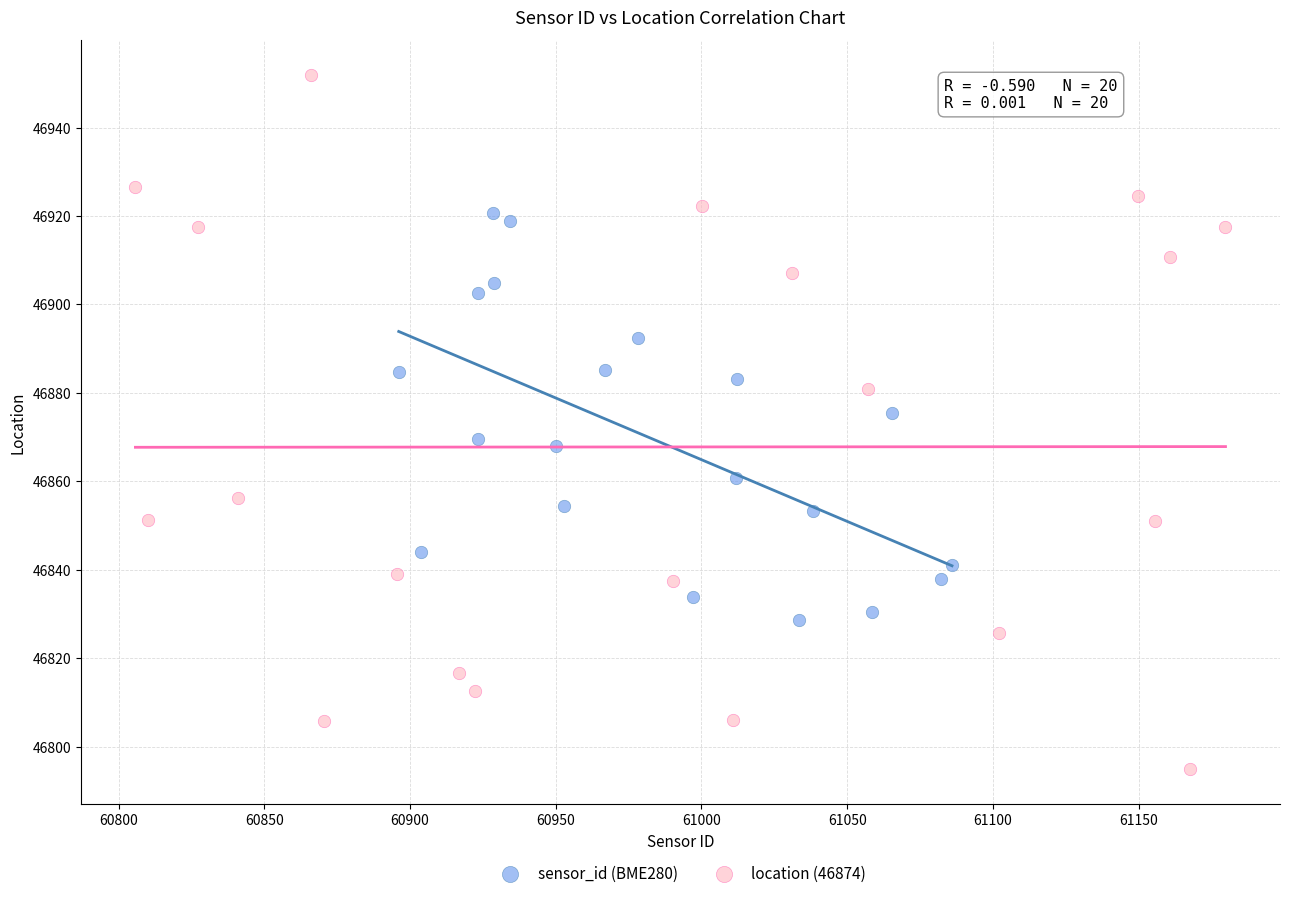

Which series has the largest Y range (max minus min)?

location (46874)